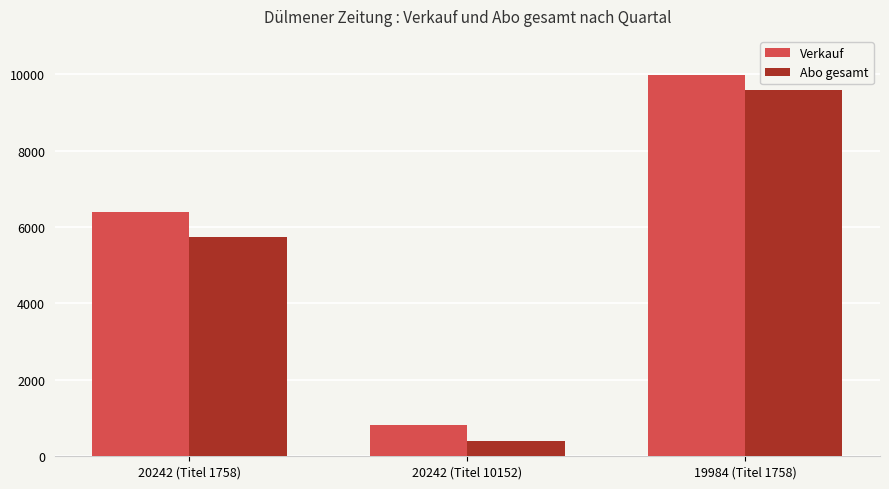

True or false: Verkauf has a value of 9984 at 19984 (Titel 1758).

True